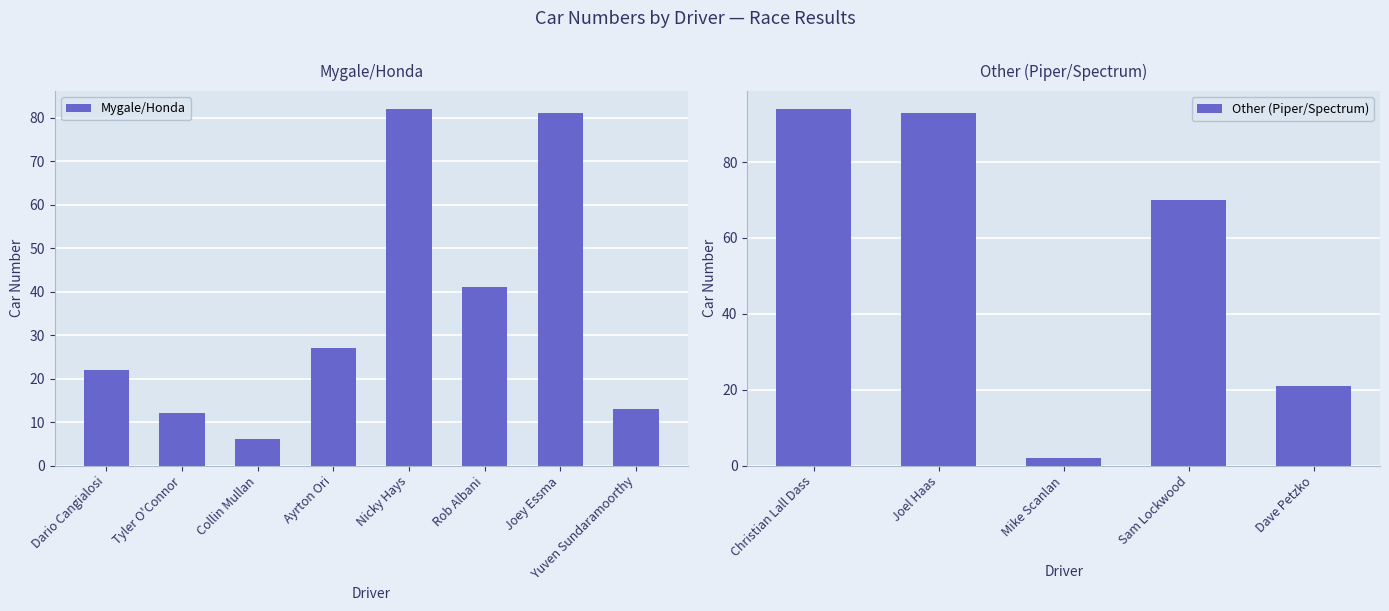

The value of Mygale/Honda at Dario Cangialosi is 10. True or false?

False